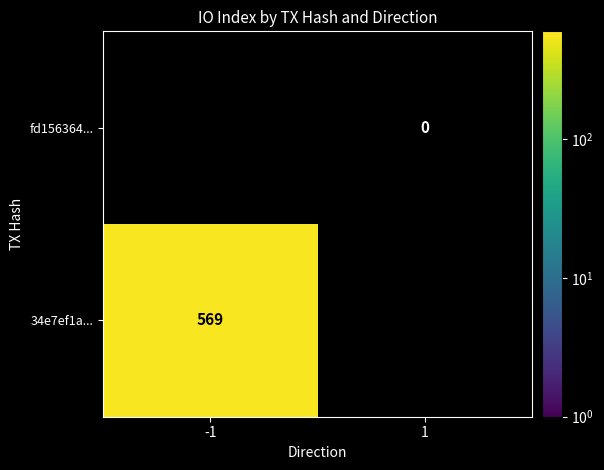

The 34e7ef1a... series shows 569 at -1. True or false?

True